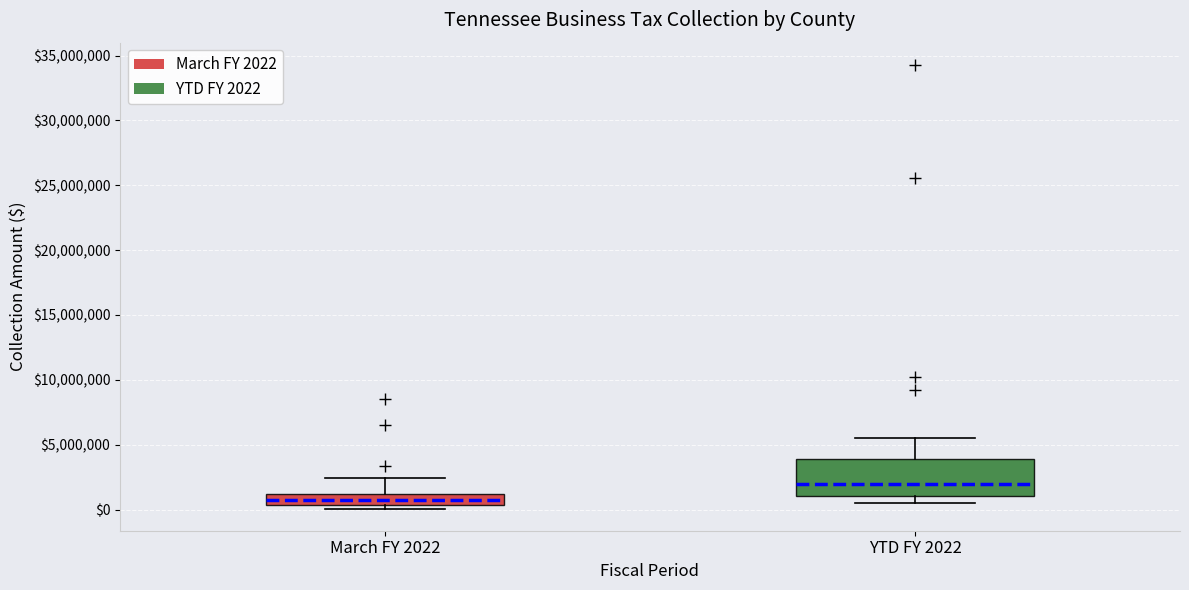

Comparing the boxes themselves (not the whiskers), which one is the tallest?

YTD FY 2022